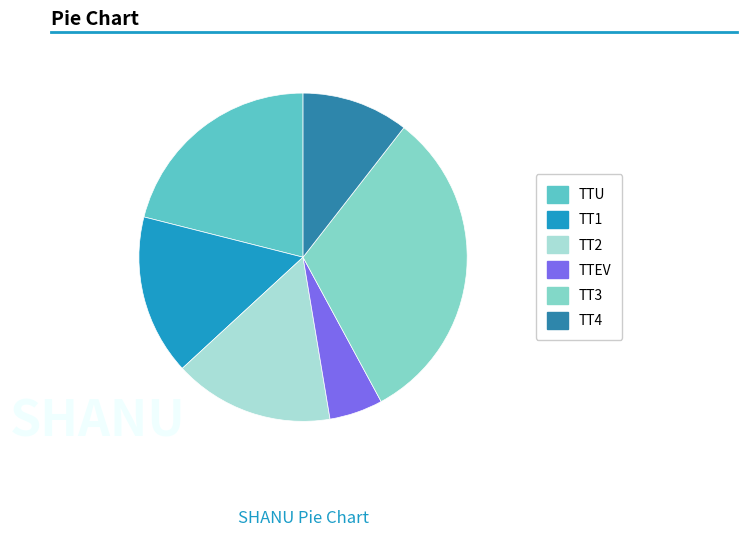

Do TT4 and TTU together represent more than half of the pie?

No